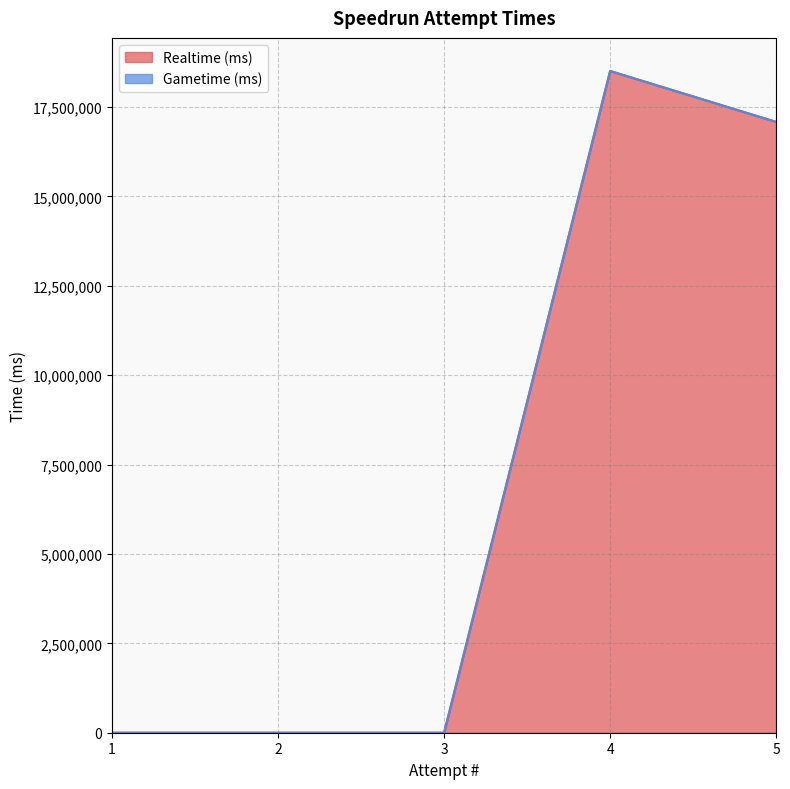

List the labels in order of value, largest first.

4, 5, 1, 2, 3